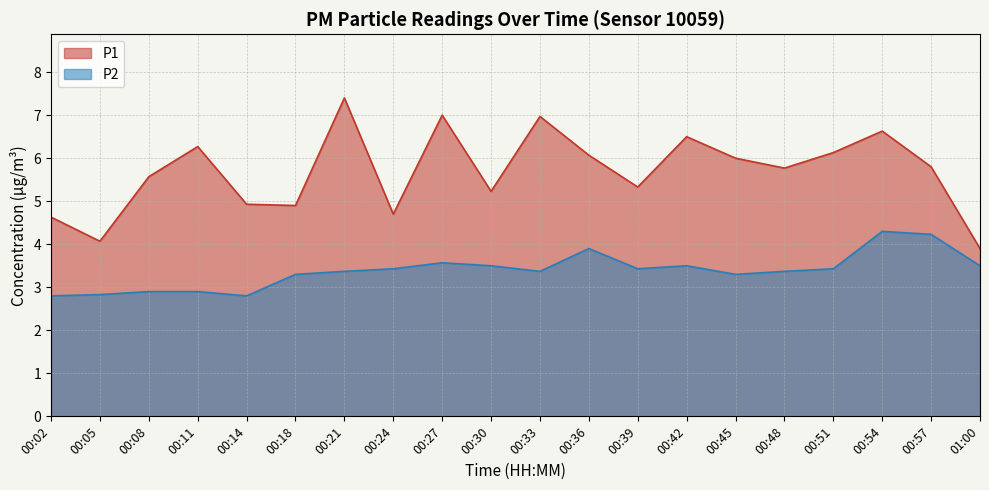

What is the maximum value shown in the chart?

7.4